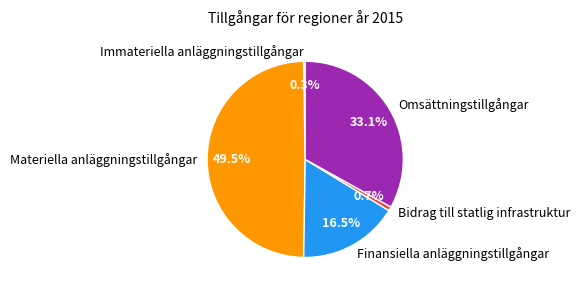

Approximately how many times larger is the value at Materiella anläggningstillgångar compared to Bidrag till statlig infrastruktur?

74.4